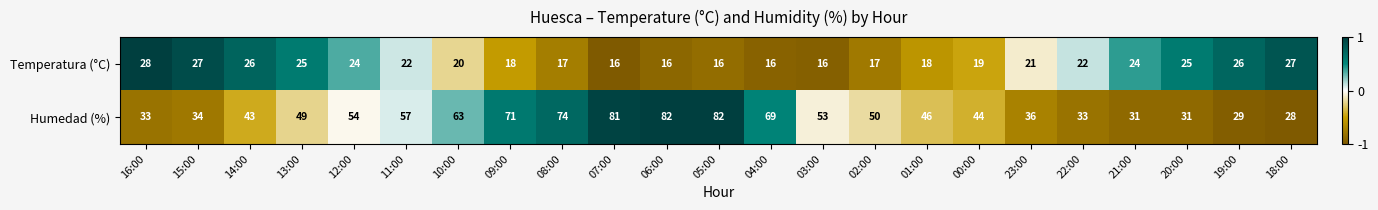

Is it true that Humedad (%) equals 53 at 03:00?

True